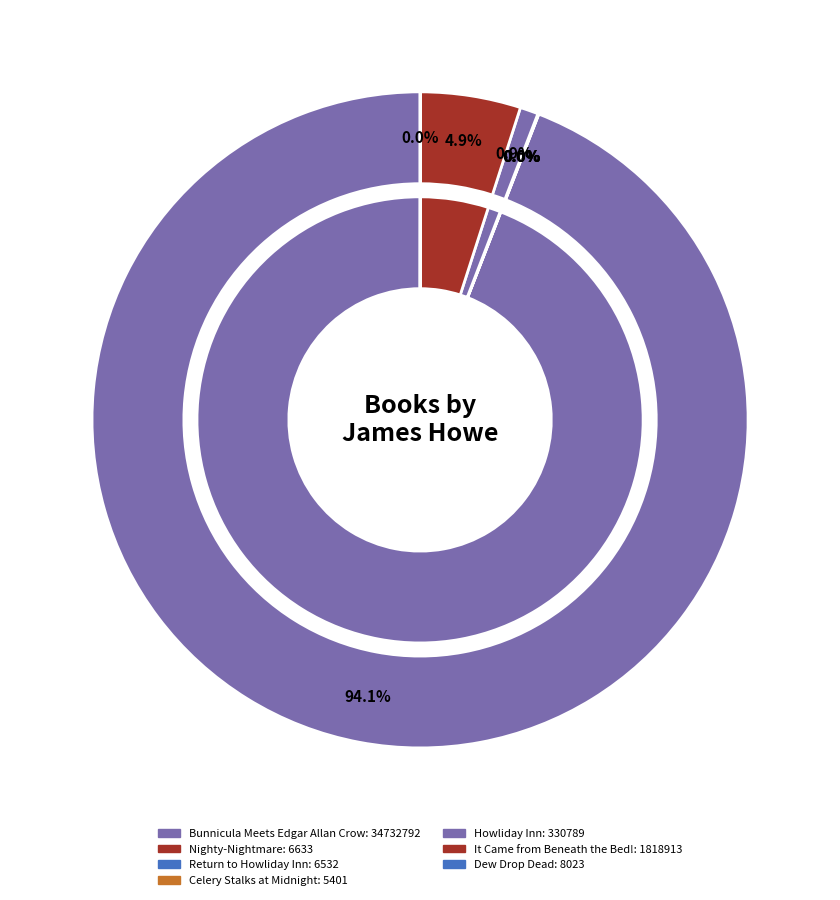

The It Came from Beneath the Bed! slice represents 1% of the pie. True or false?

False